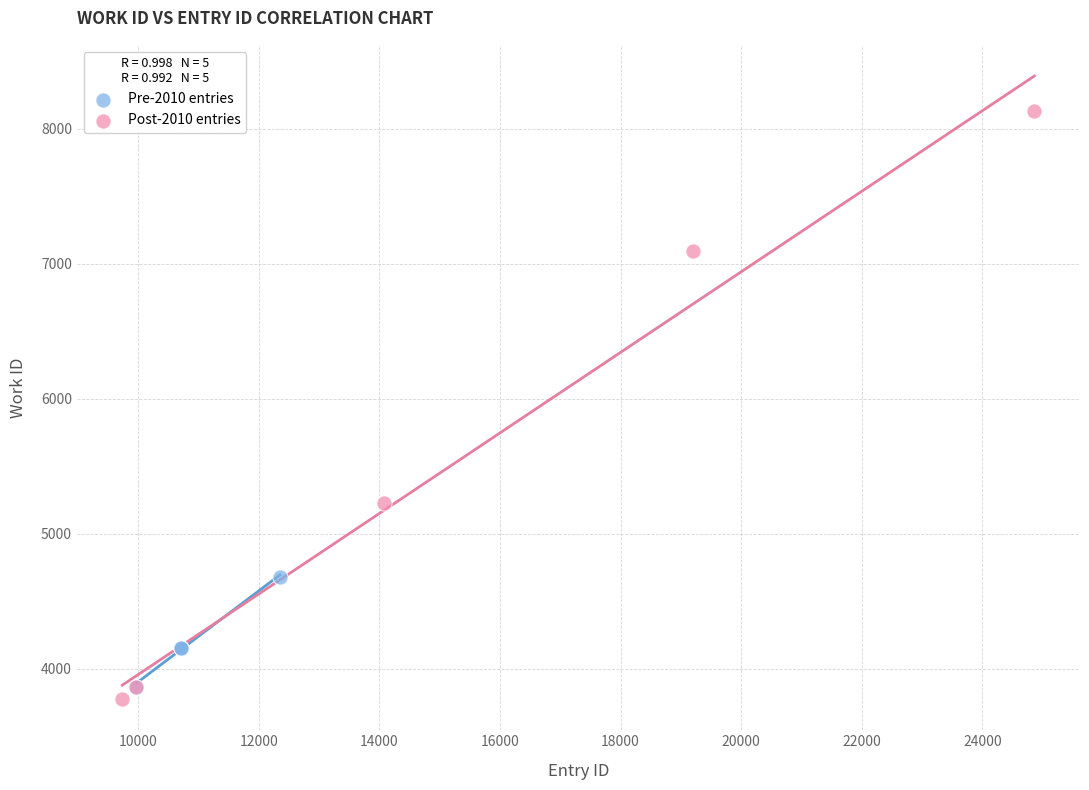

What are all the series names shown in the legend?

Pre-2010 entries, Post-2010 entries